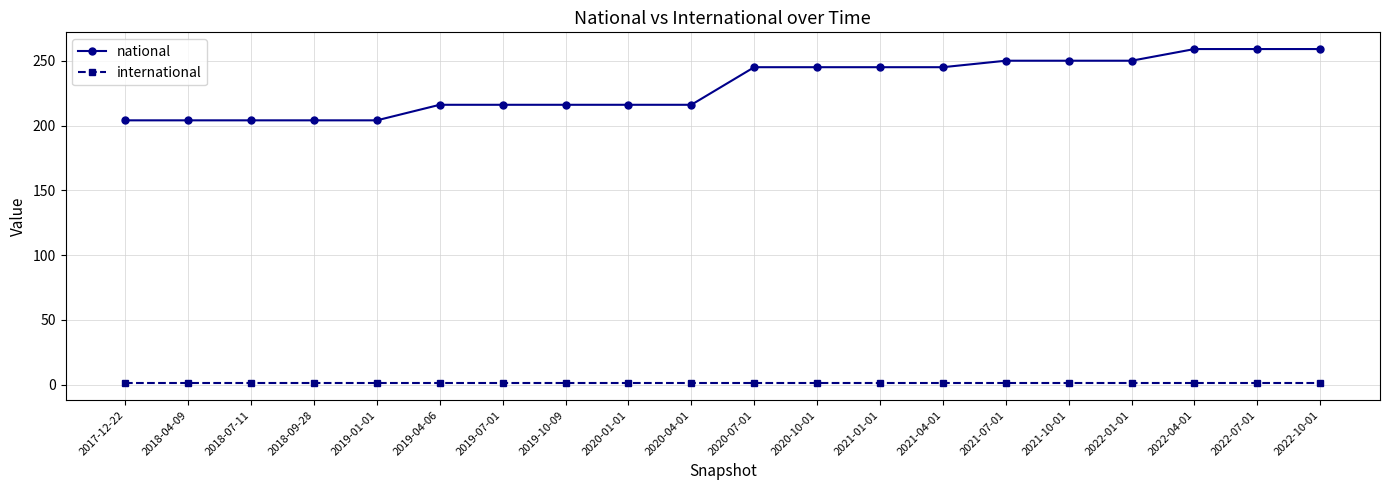

What is the label of the 5th point from the right?

2021-10-01